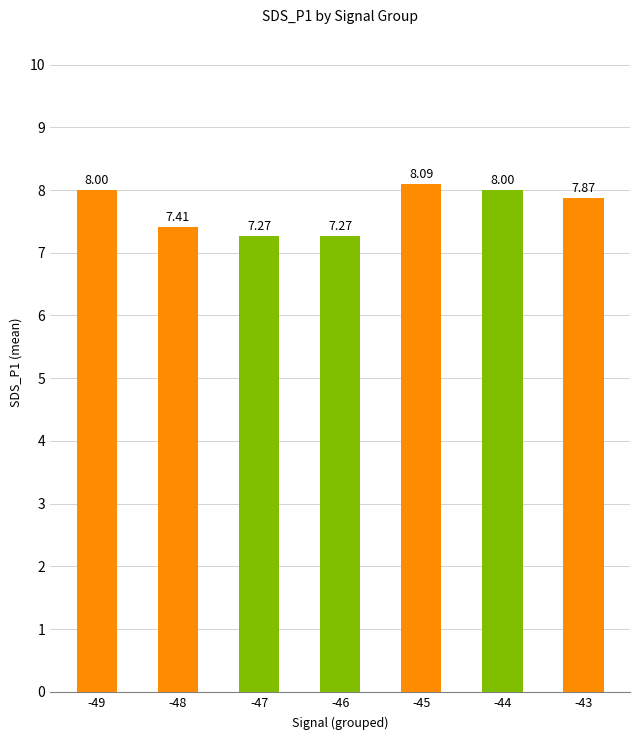

What is the difference between the second highest and second lowest values?

0.7